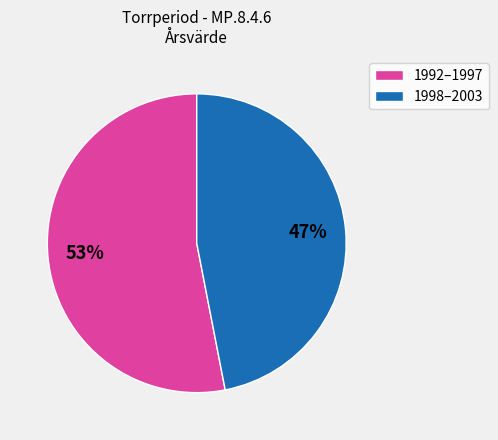

Which slice represents more than half of the pie?

1992–1997